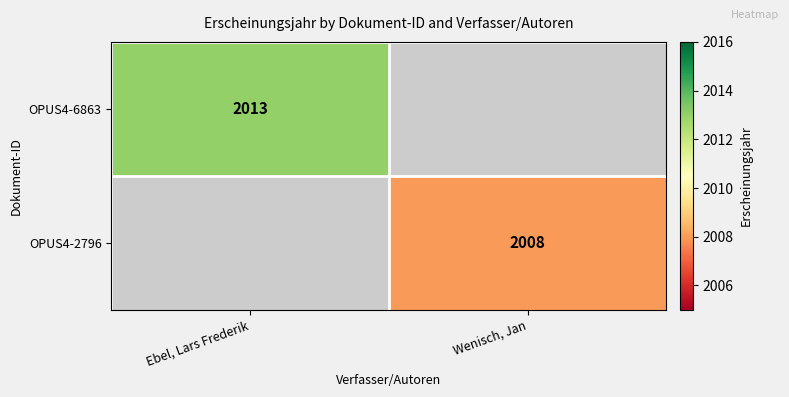

What is the minimum value shown in the chart?

2008.0